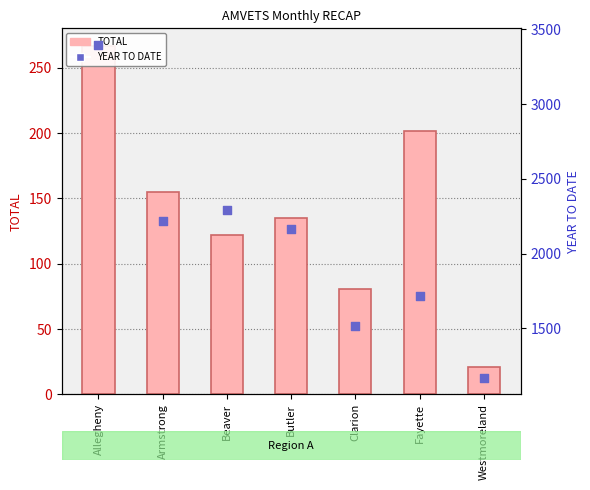

What is the total value across all series at Clarion?

1595